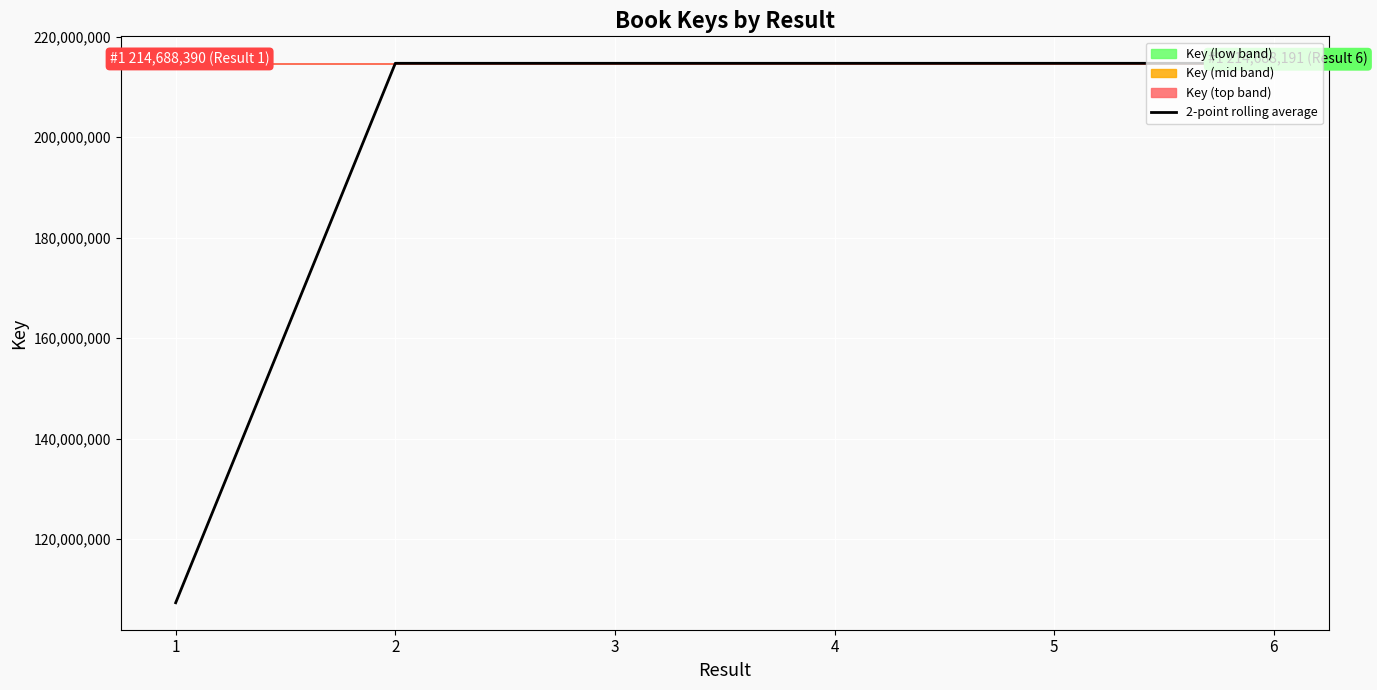

What is the minimum value for 2-point rolling average?

107344195.0